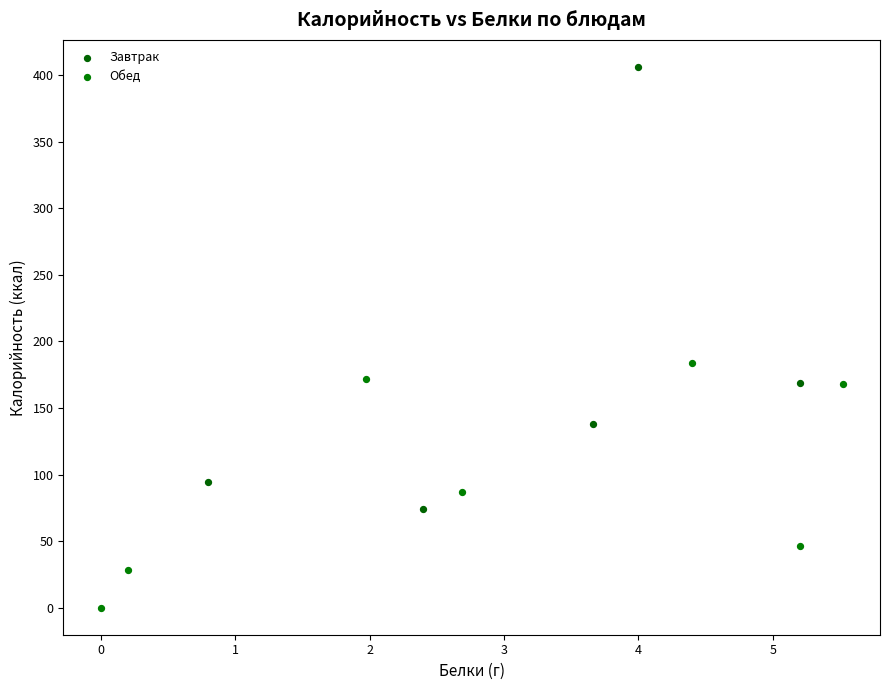

Which series contains the highest Y value?

Завтрак